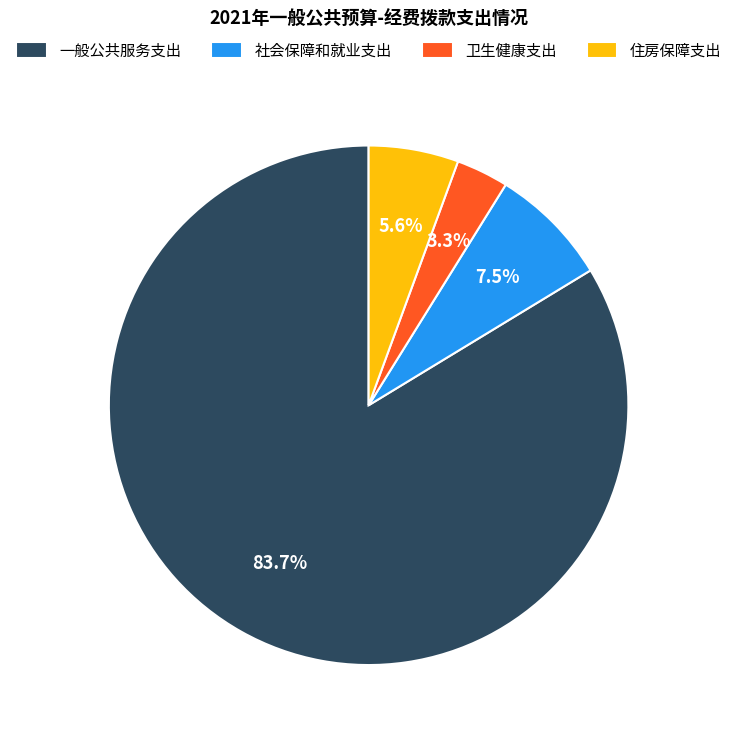

Is there a majority slice in this chart?

Yes